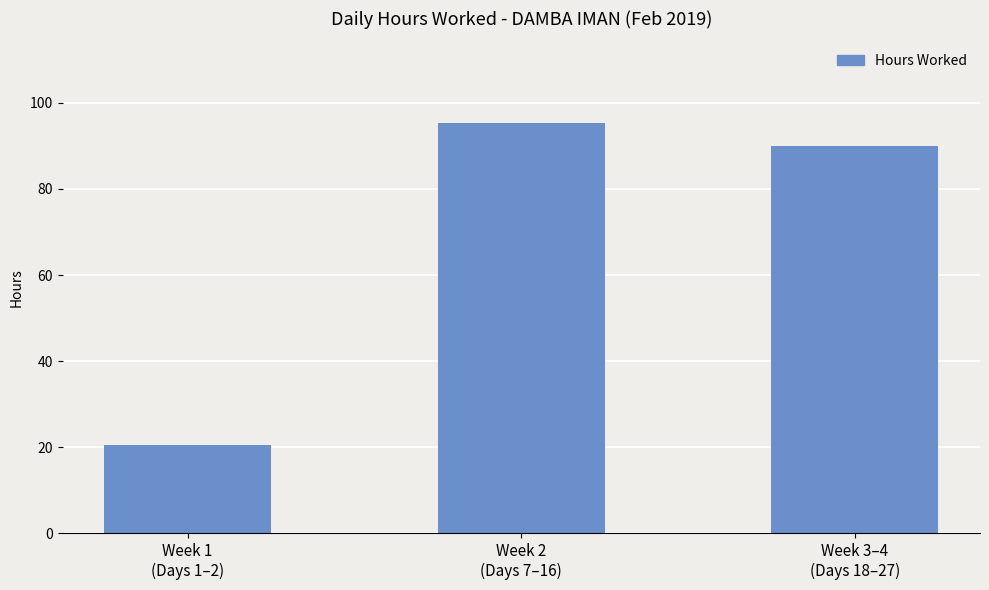

How many data points are less than 89?

1